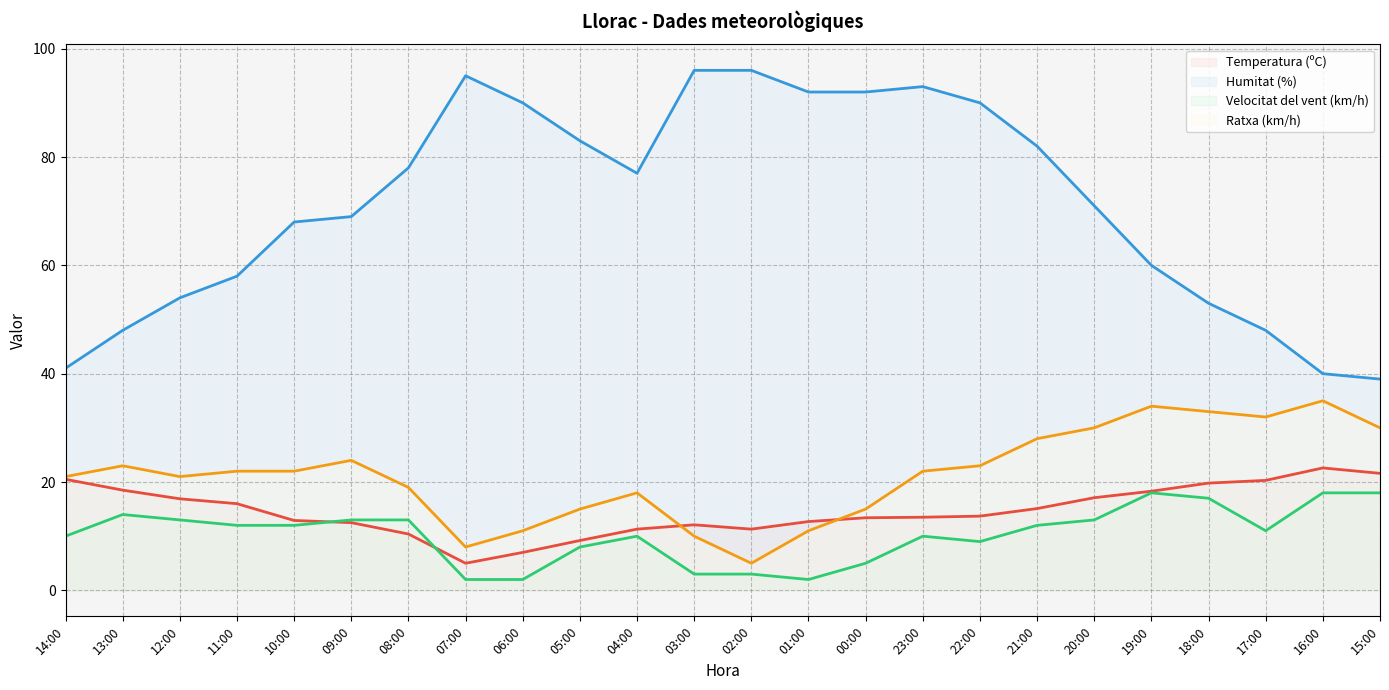

True or false: Temperatura (ºC) has more than 1 points higher than both neighbors.

True